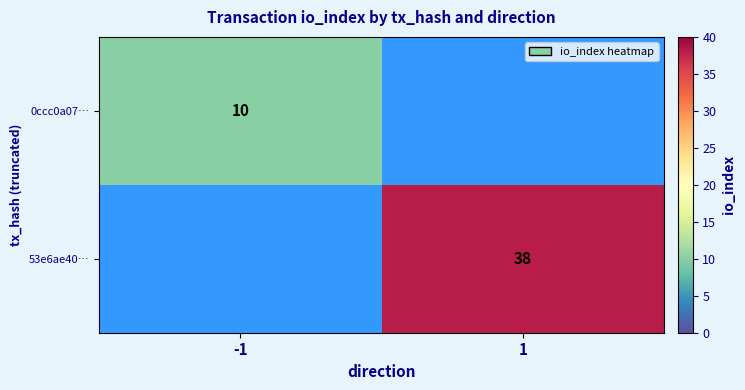

What is the greatest value displayed?

38.0